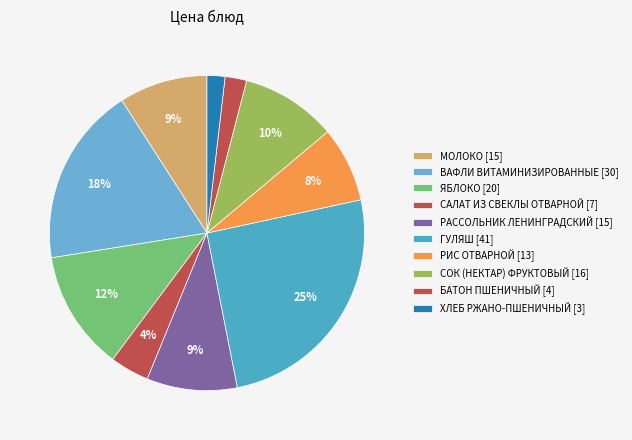

How many slices are in this pie chart?

10